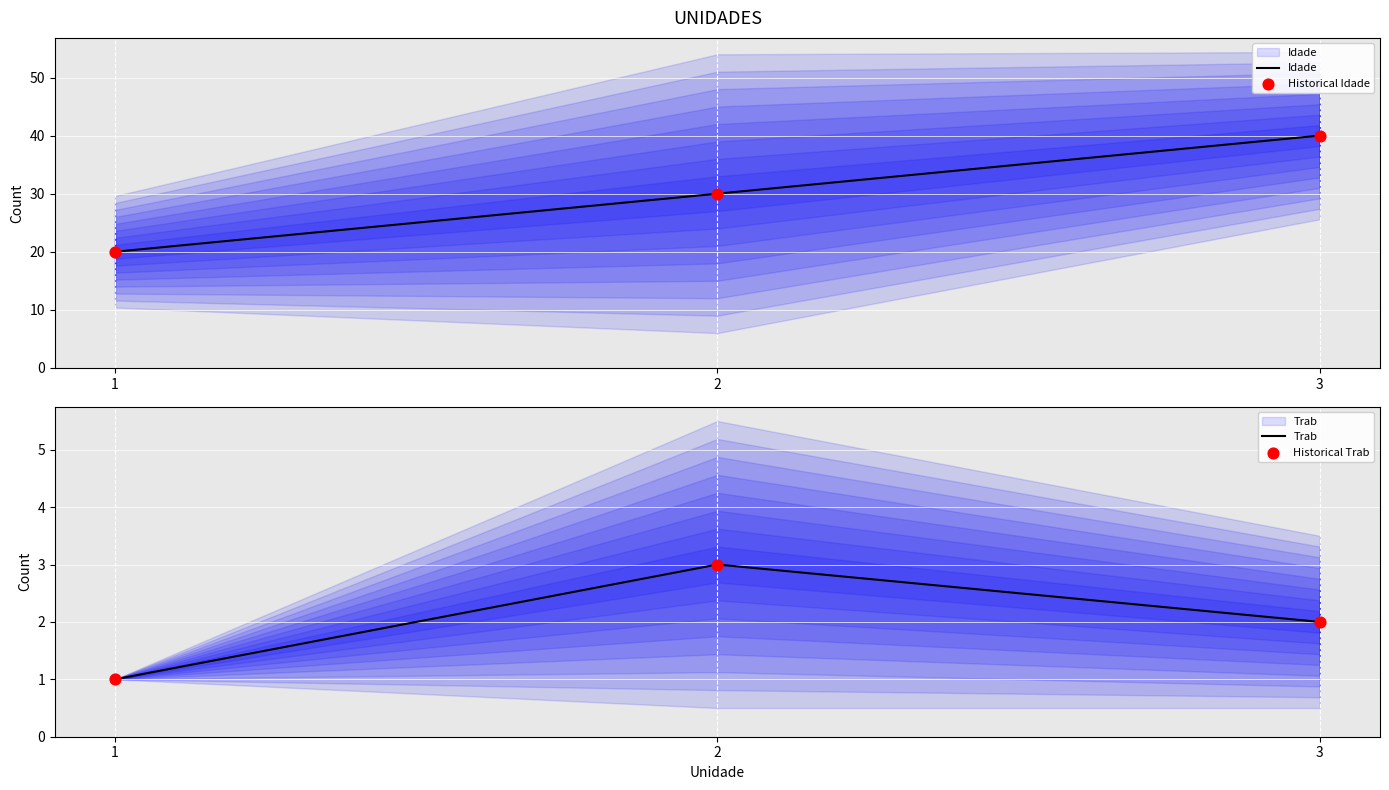

Which series has the largest Y range (max minus min)?

Idade